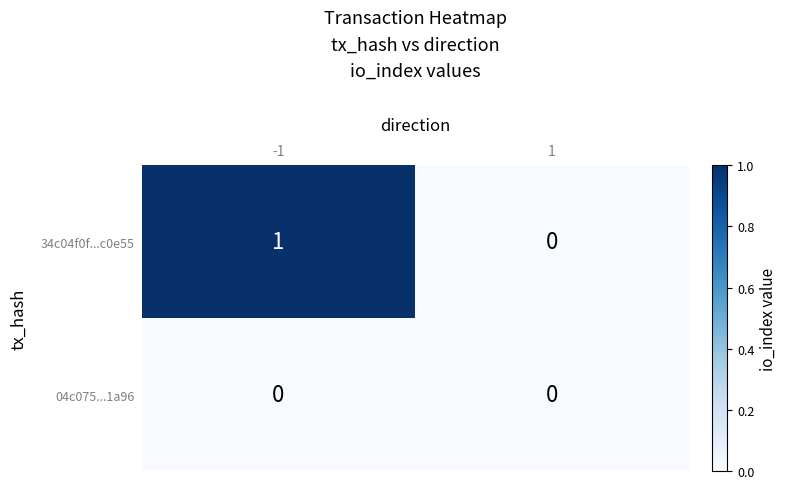

Which series has the largest total across all categories?

34c04f0f...c0e55